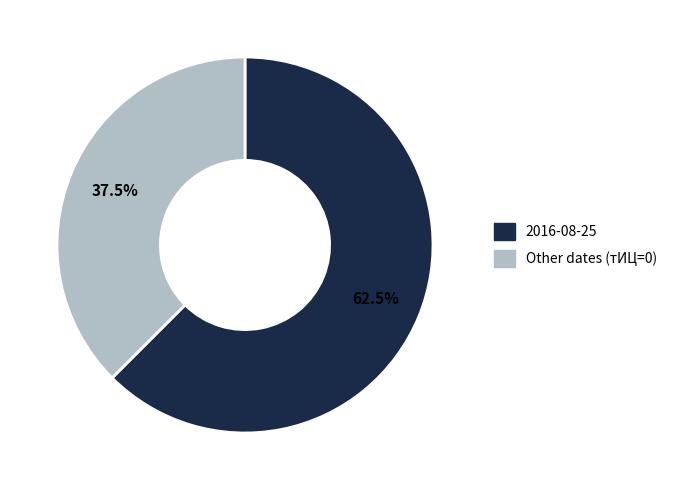

Is there a majority slice in this chart?

Yes